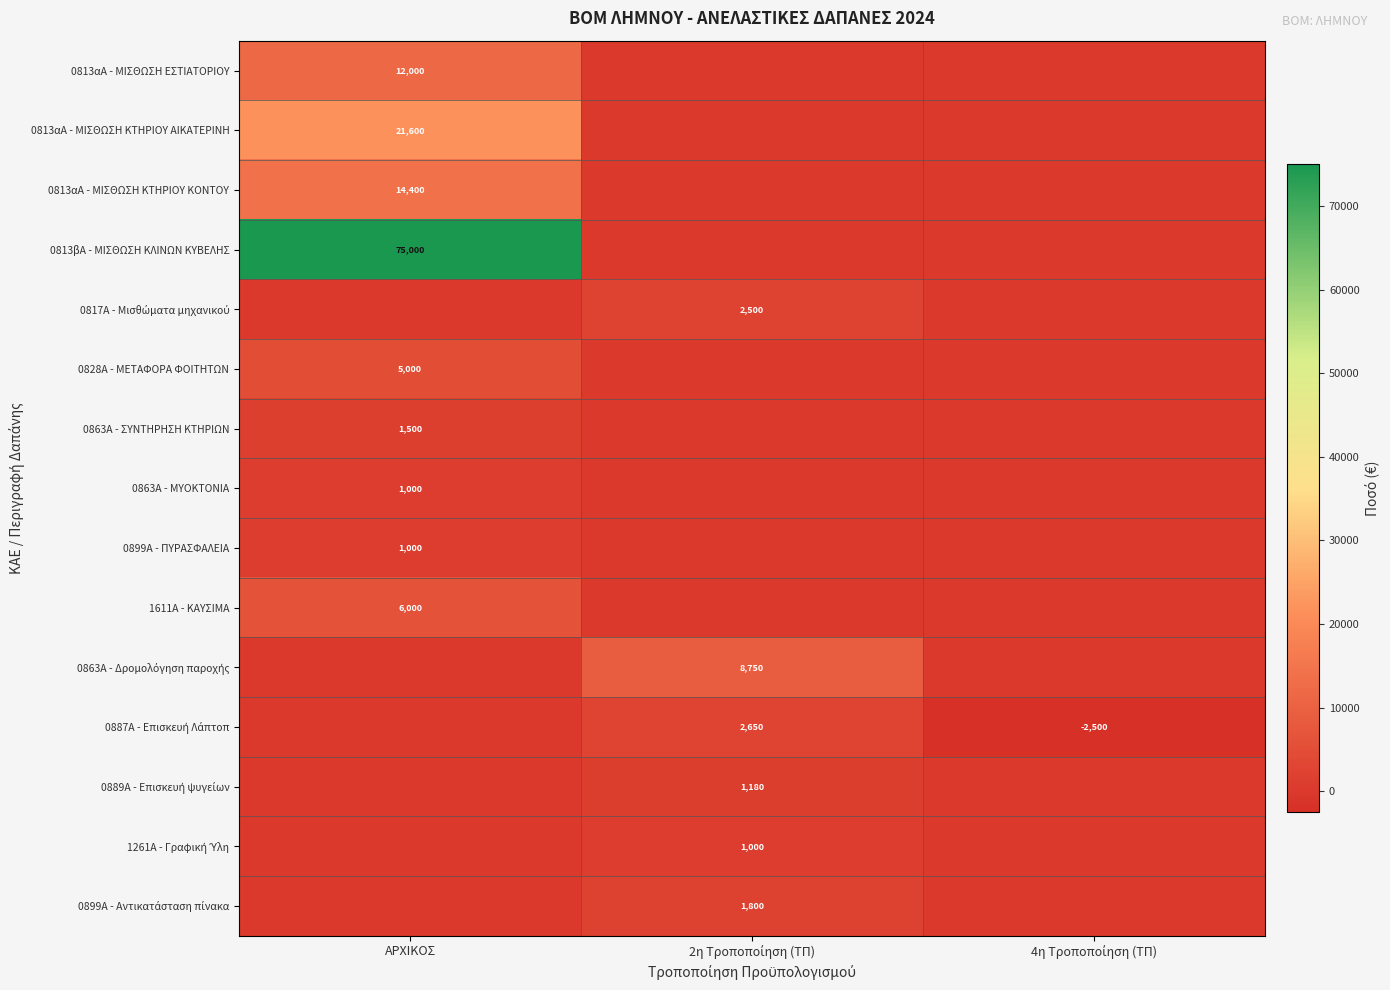

Is it true that 0813αΑ - ΜΙΣΘΩΣΗ ΕΣΤΙΑΤΟΡΙΟΥ equals 12000 at ΑΡΧΙΚΟΣ?

True